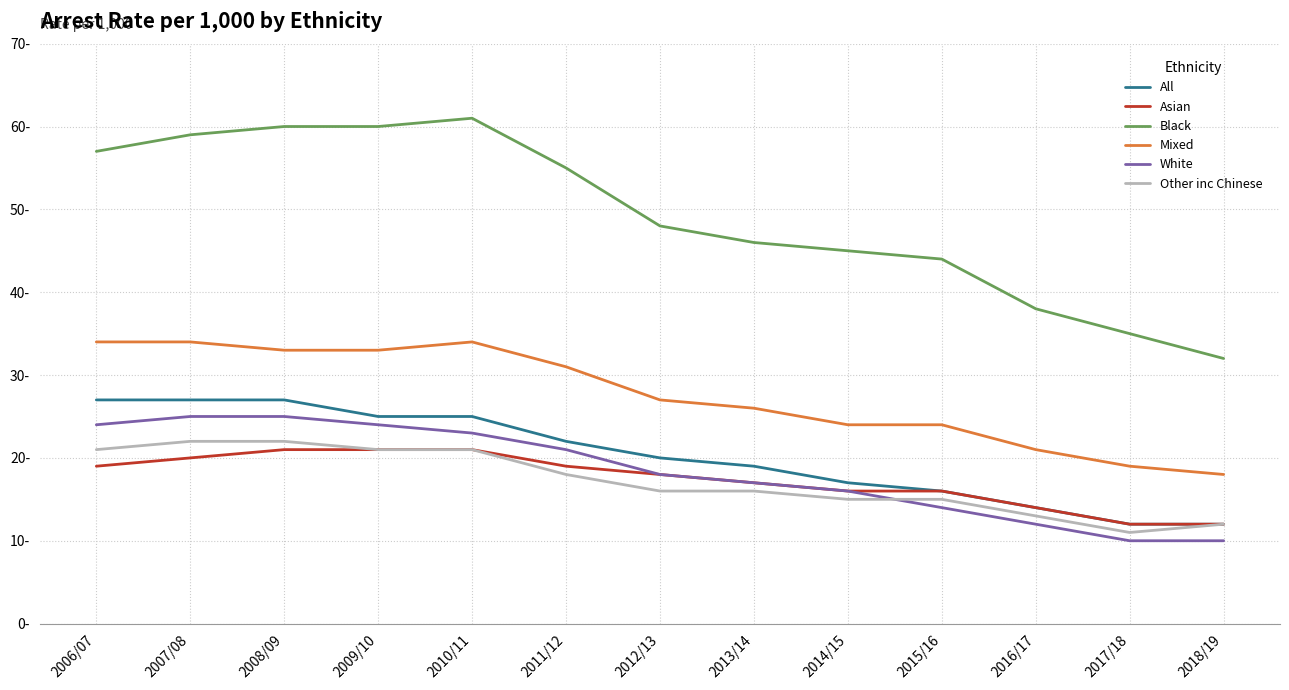

Reading right to left, extract all data points from this chart.

All: 12	12	14	16	17	19	20	22	25	25	27	27	27
Asian: 12	12	14	16	16	17	18	19	21	21	21	20	19
Black: 32	35	38	44	45	46	48	55	61	60	60	59	57
Mixed: 18	19	21	24	24	26	27	31	34	33	33	34	34
White: 10	10	12	14	16	17	18	21	23	24	25	25	24
Other inc Chinese: 12	11	13	15	15	16	16	18	21	21	22	22	21